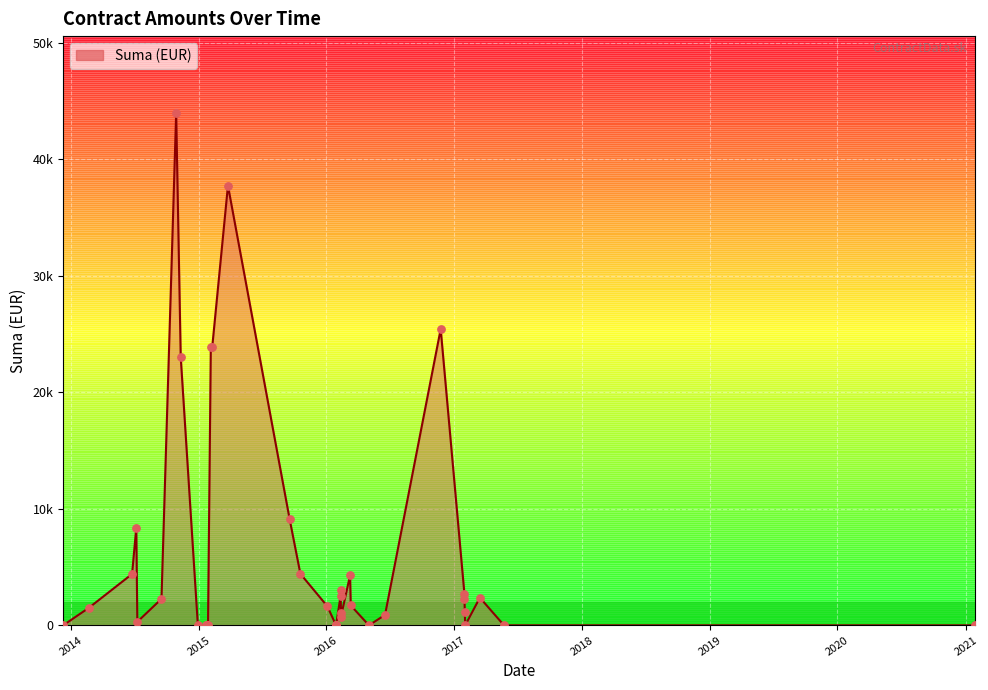

Which has a higher value, 2016-11-23 or 2016-02-12?

2016-11-23